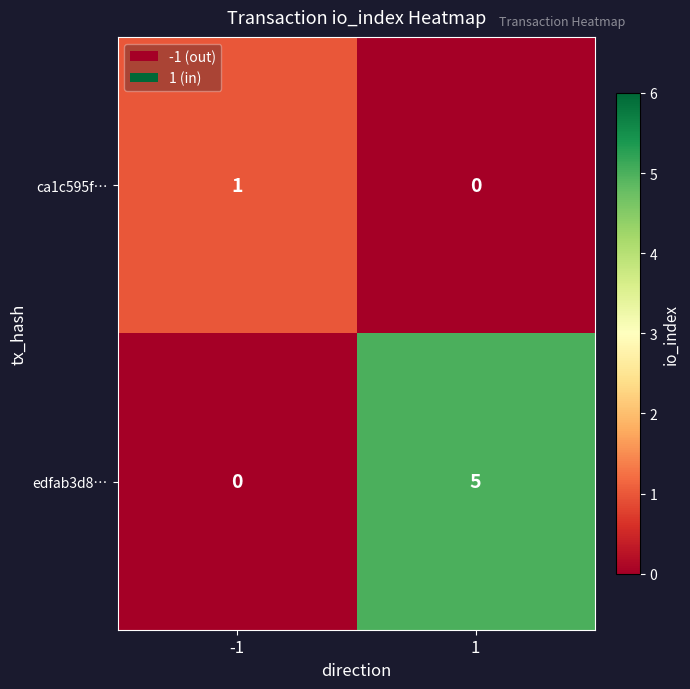

The value of edfab3d8… at -1 is 2. True or false?

False